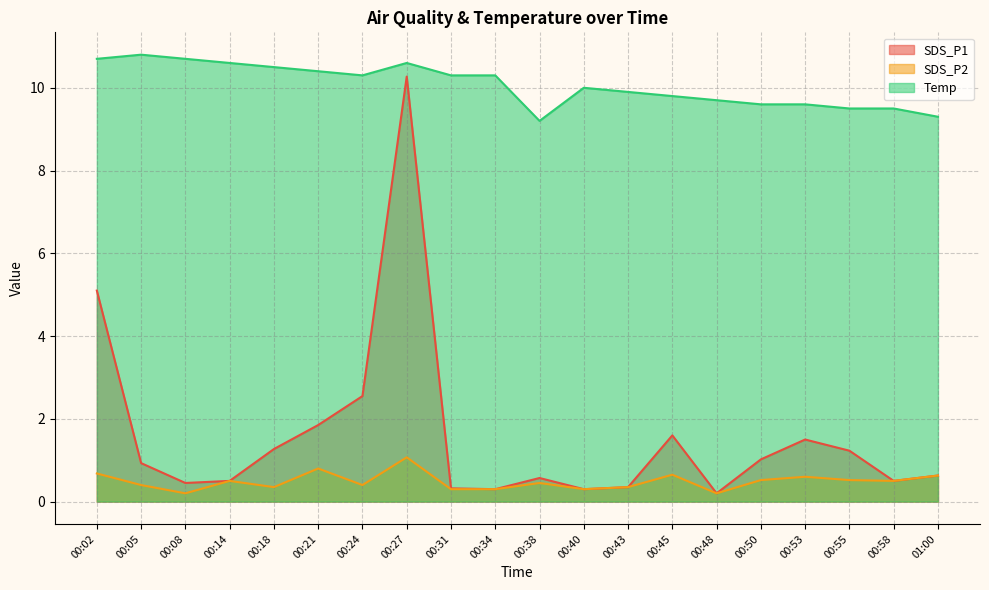

What is the minimum value for SDS_P1?

0.2